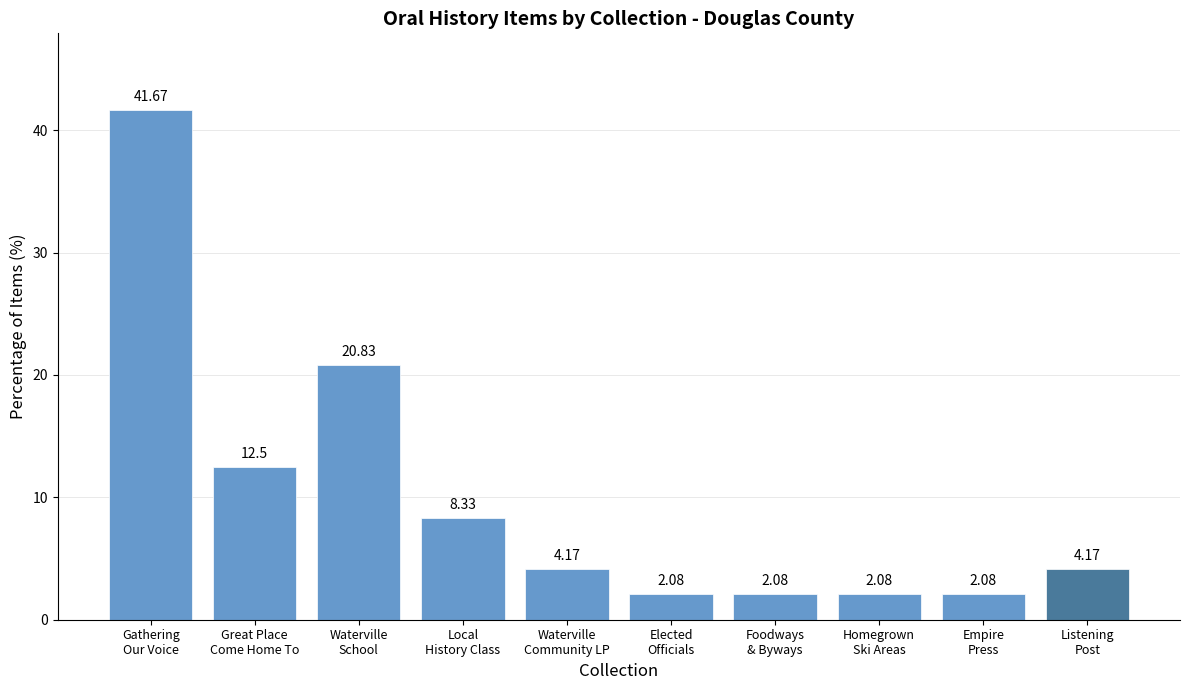

What is the average value?

10.0